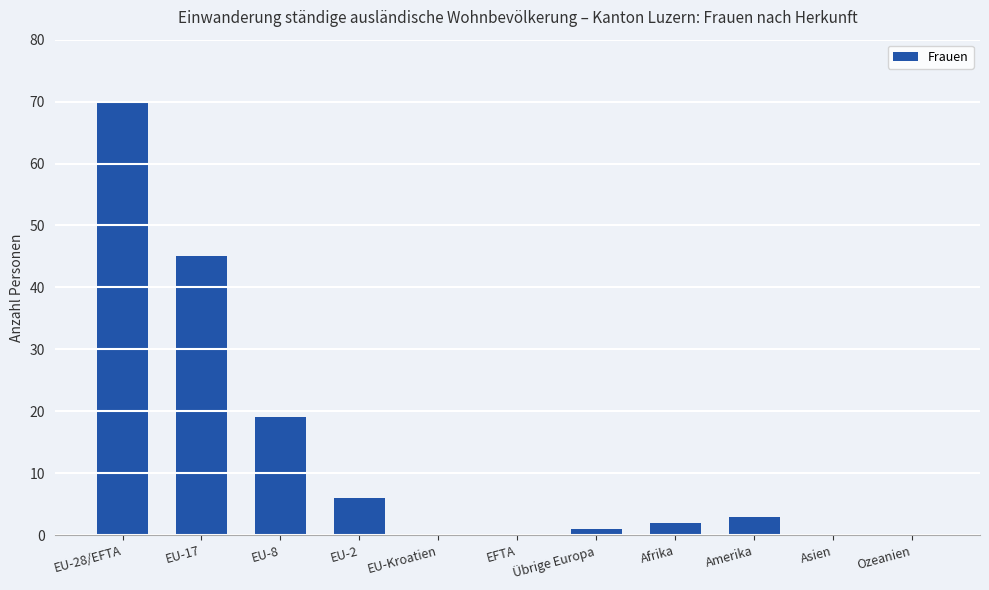

What is the sum of the values at EU-8 and EU-28/EFTA?

89